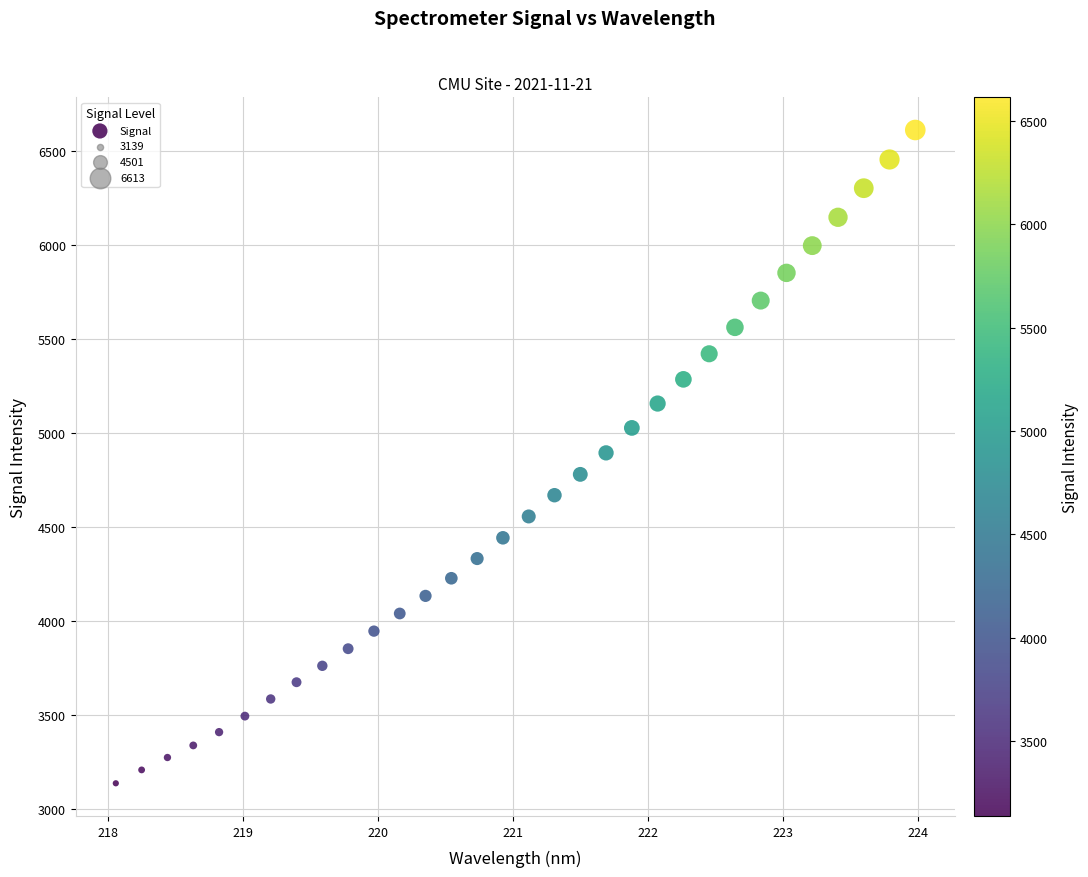

What is the range of X values (max minus min)?

5.9